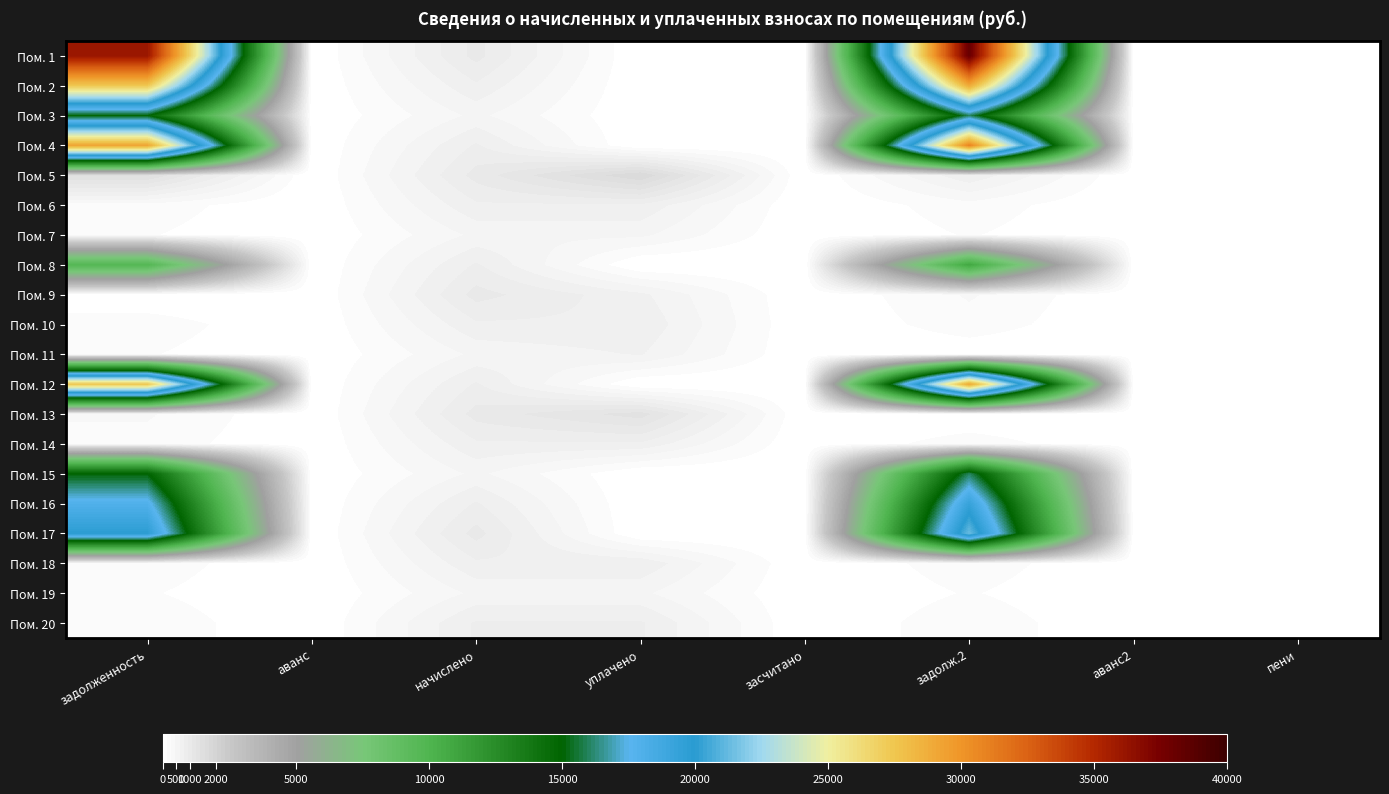

What is the total value across all series at пени?

8.4